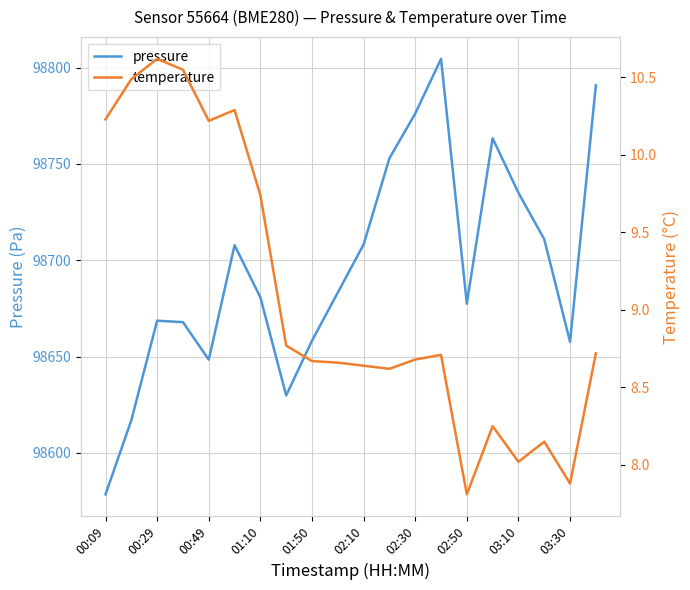

True or false: pressure has a value of 98735.0 at 03:10.

True